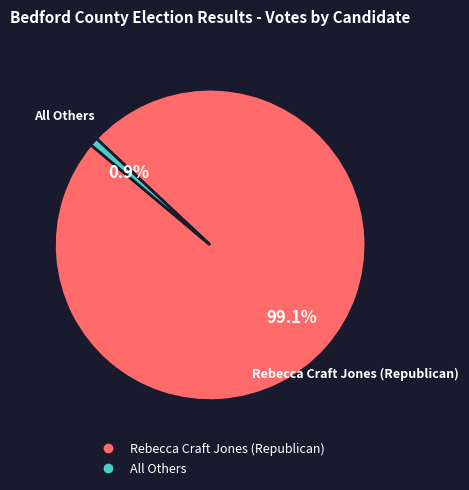

To the nearest percent, what is the average slice percentage?

50%